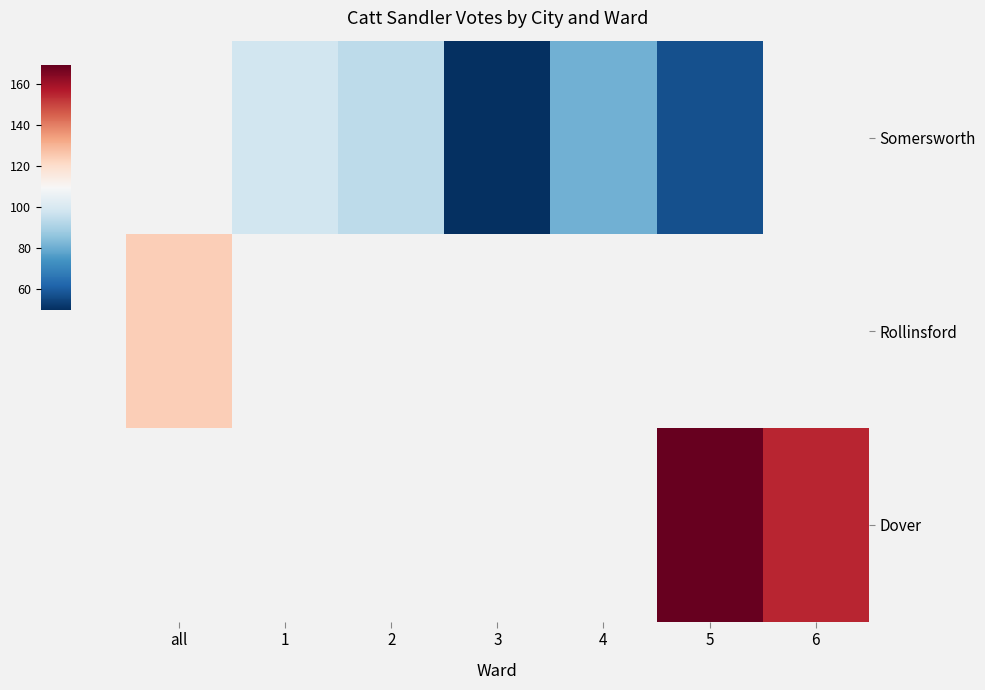

Count the Dover values in the range 155 to 169.

2